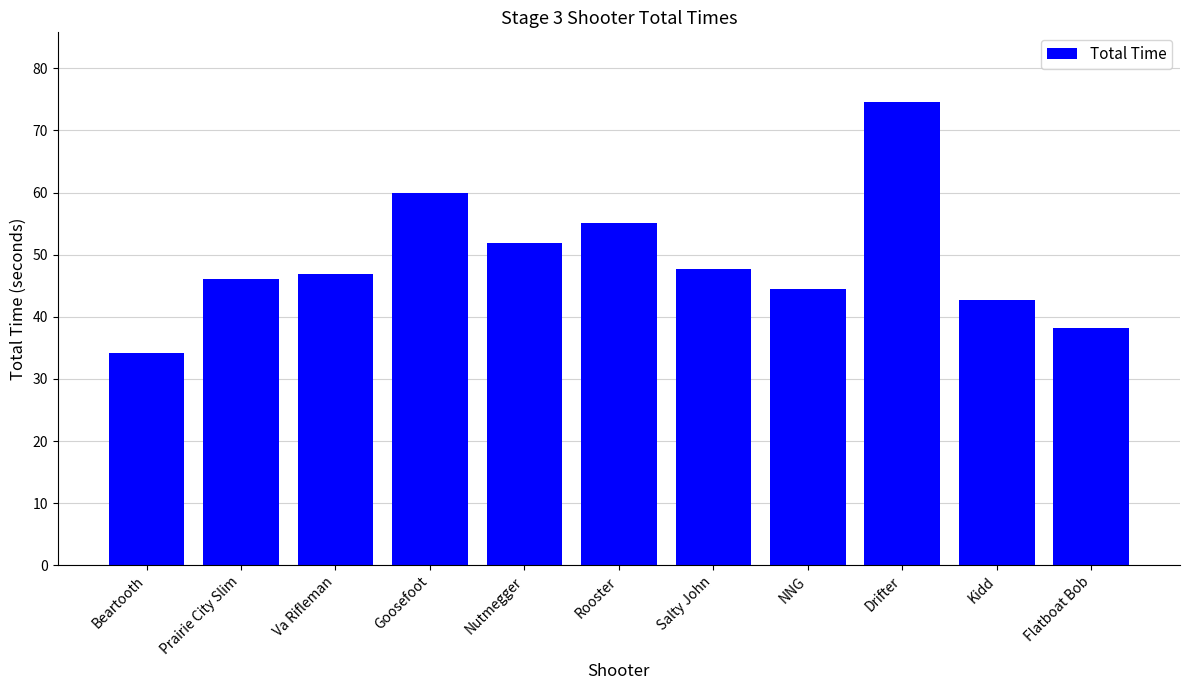

Is it true that the value at Rooster is 11.2?

False